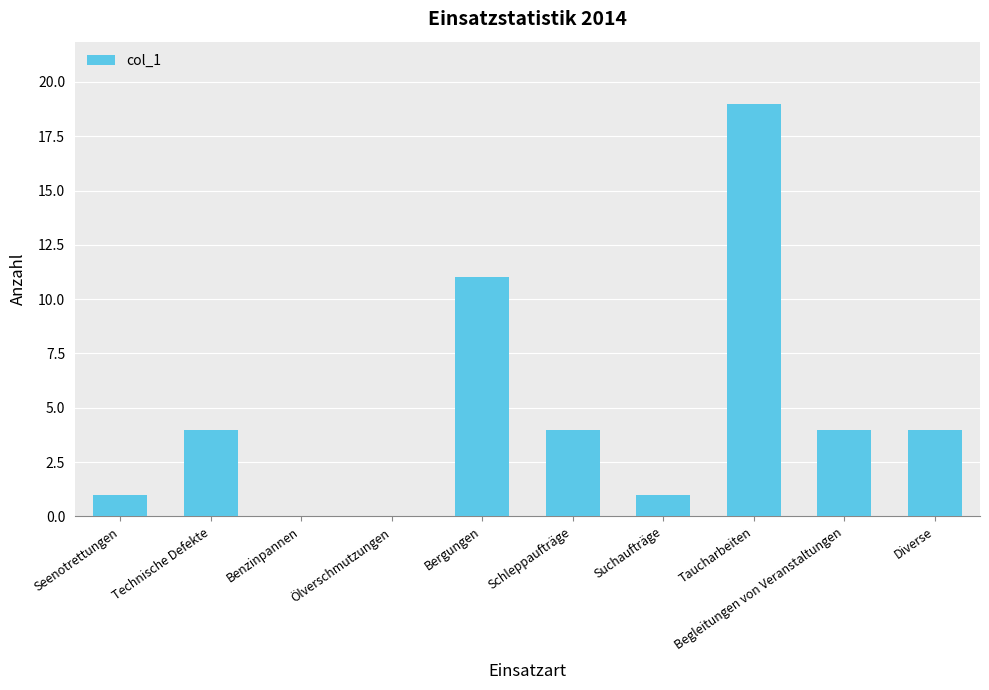

At which label is the value closest to 9?

Bergungen